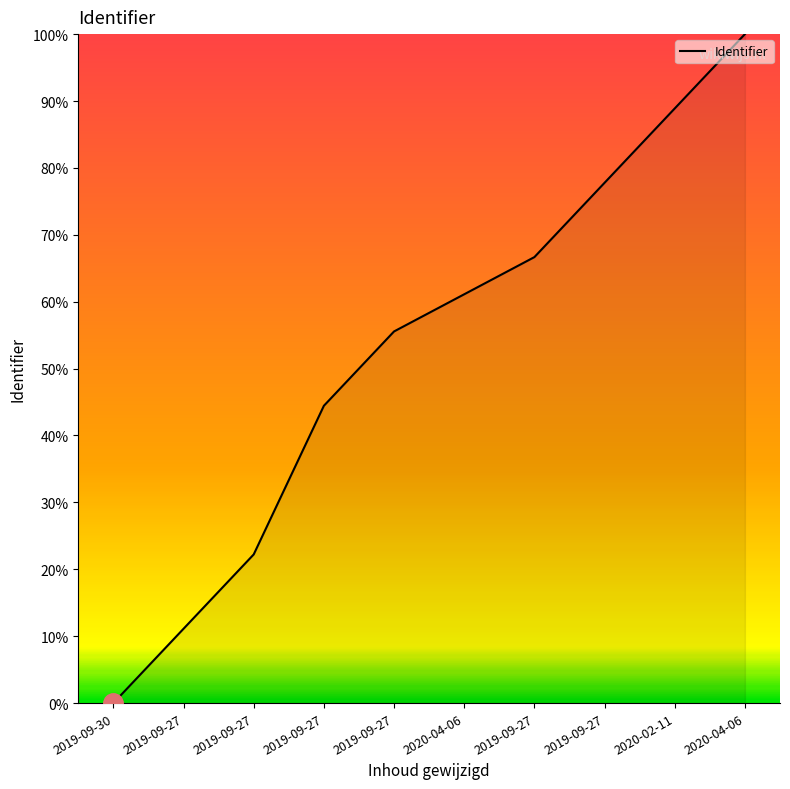

How many categories are shown in the chart?

10